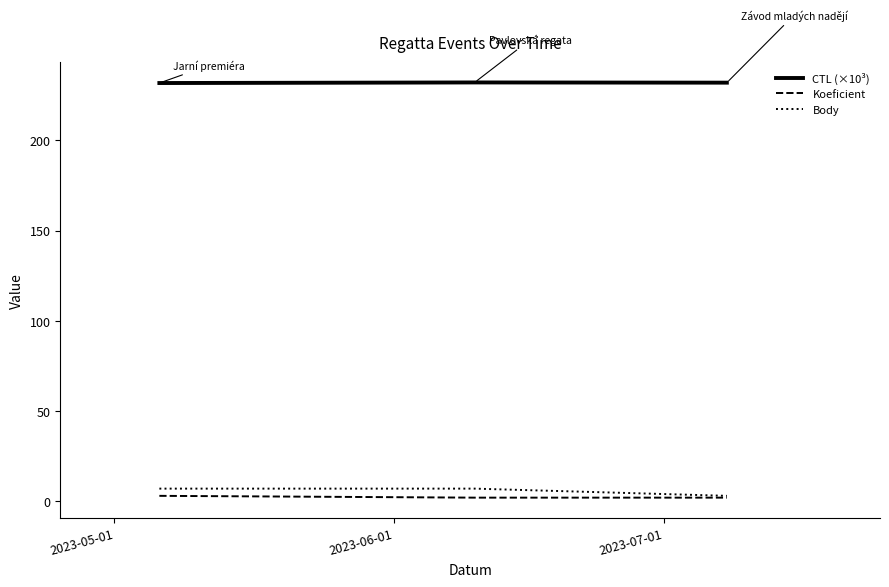

Which series has the largest total across all categories?

CTL (×10³)